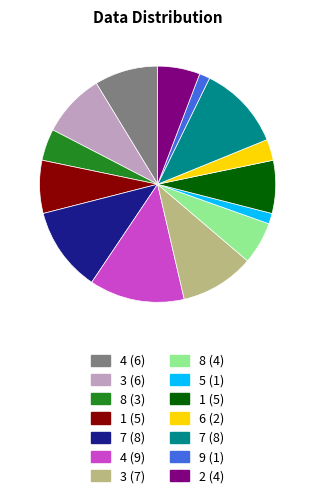

Is there a majority slice in this chart?

No